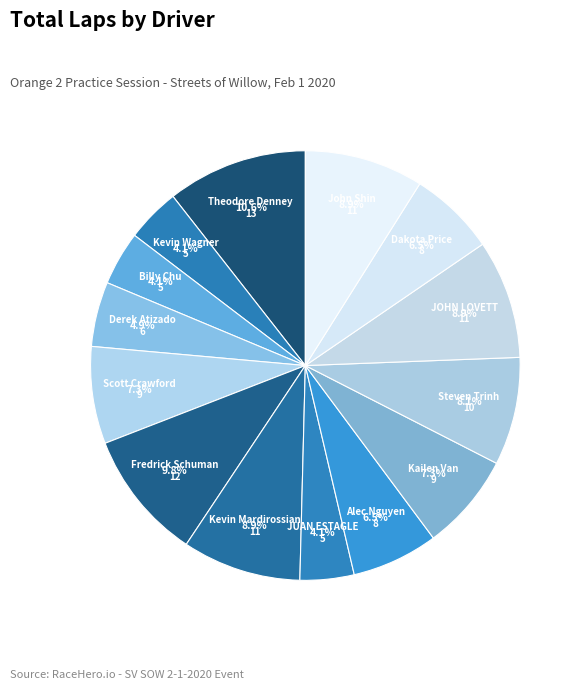

Does Billy Chu represent more than half of the total?

No